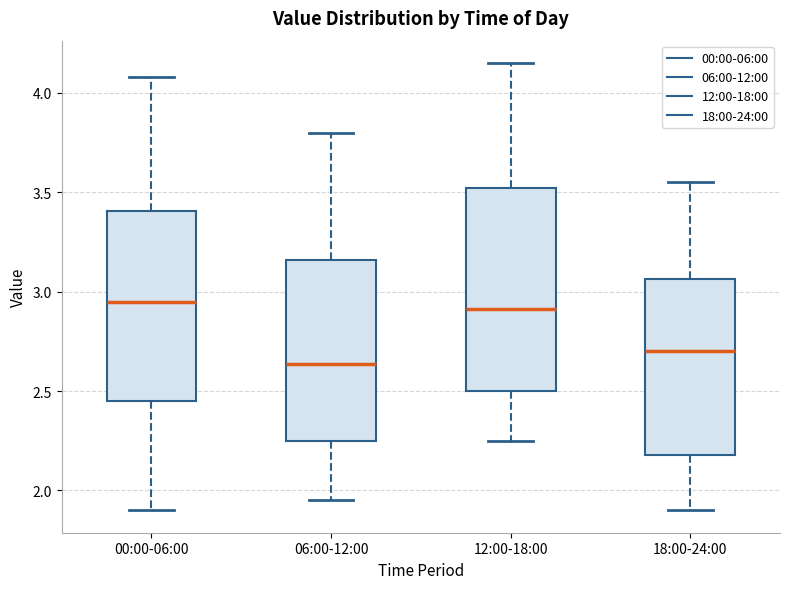

Which box's median line is the lowest?

06:00-12:00